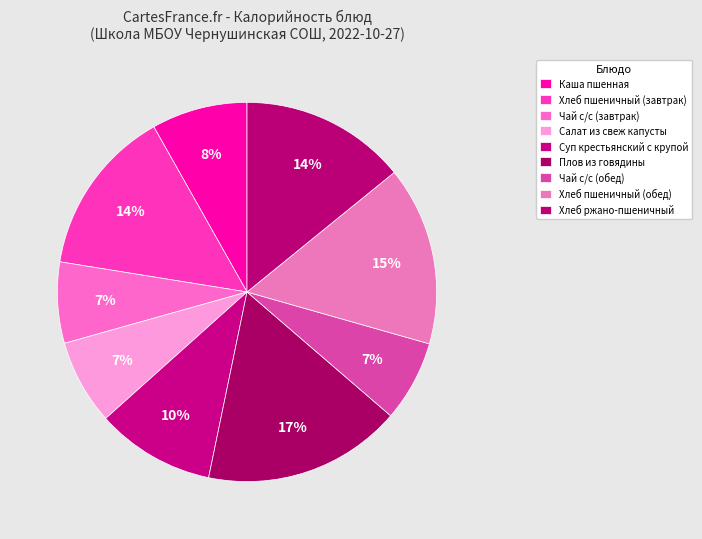

Does Хлеб пшеничный (обед) account for over 50% of the chart?

No